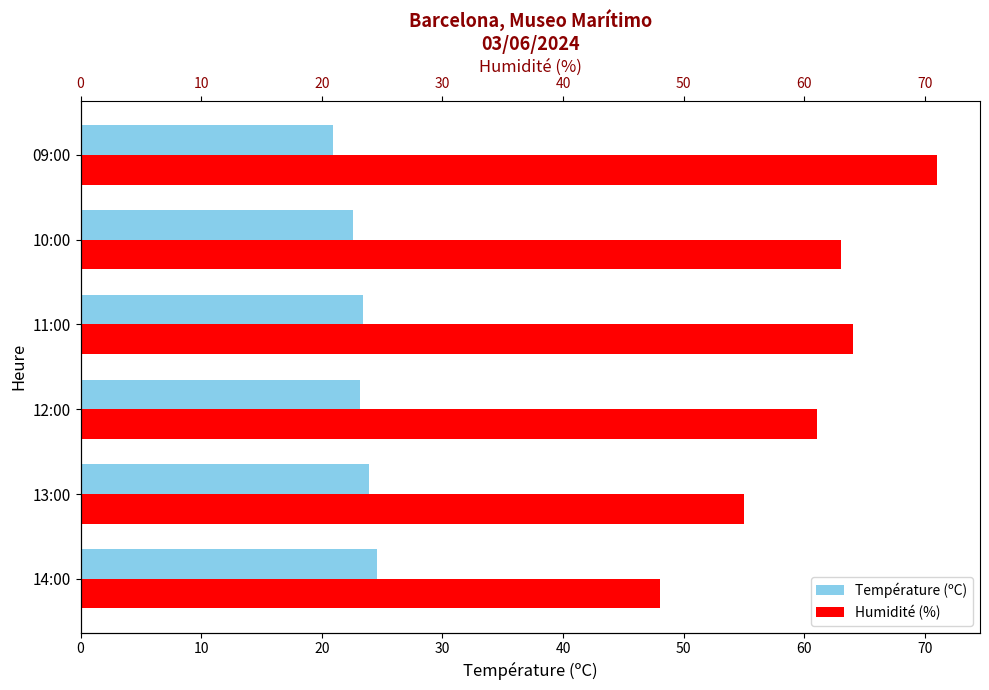

What is the difference between the highest and lowest values at 09:00?

50.1